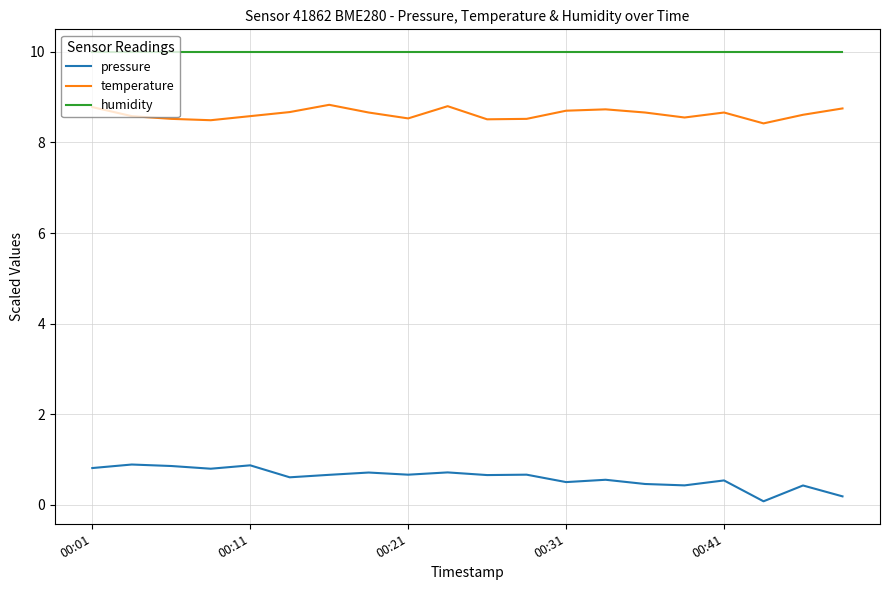

True or false: humidity and temperature cross at least once.

False